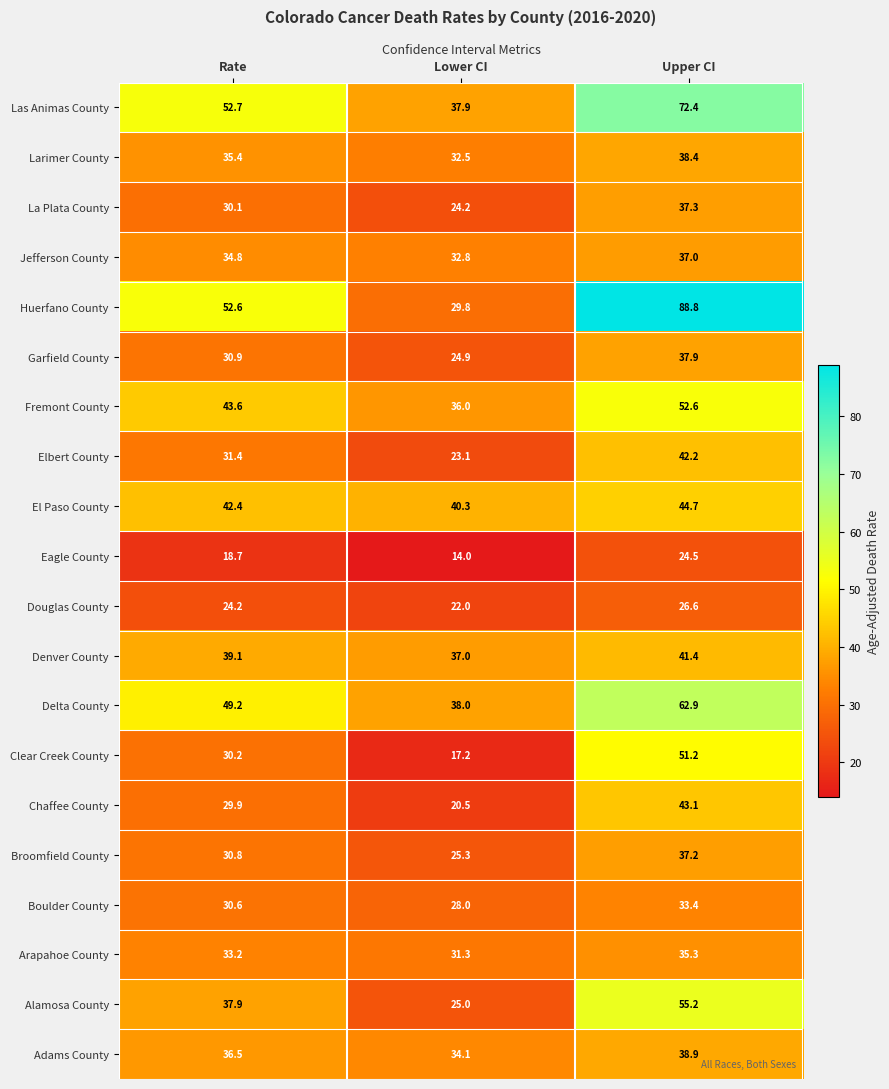

Is it true that Delta County equals 49.2 at Rate?

True